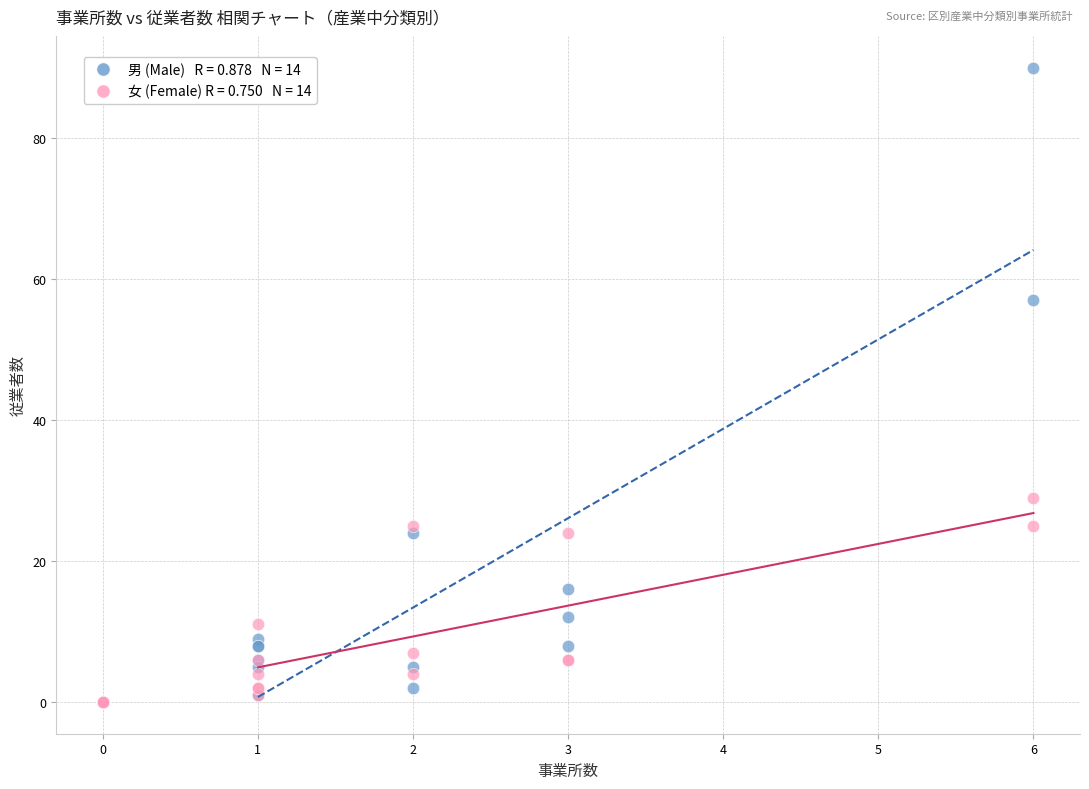

Across all series, what Y value is closest to 45?

57